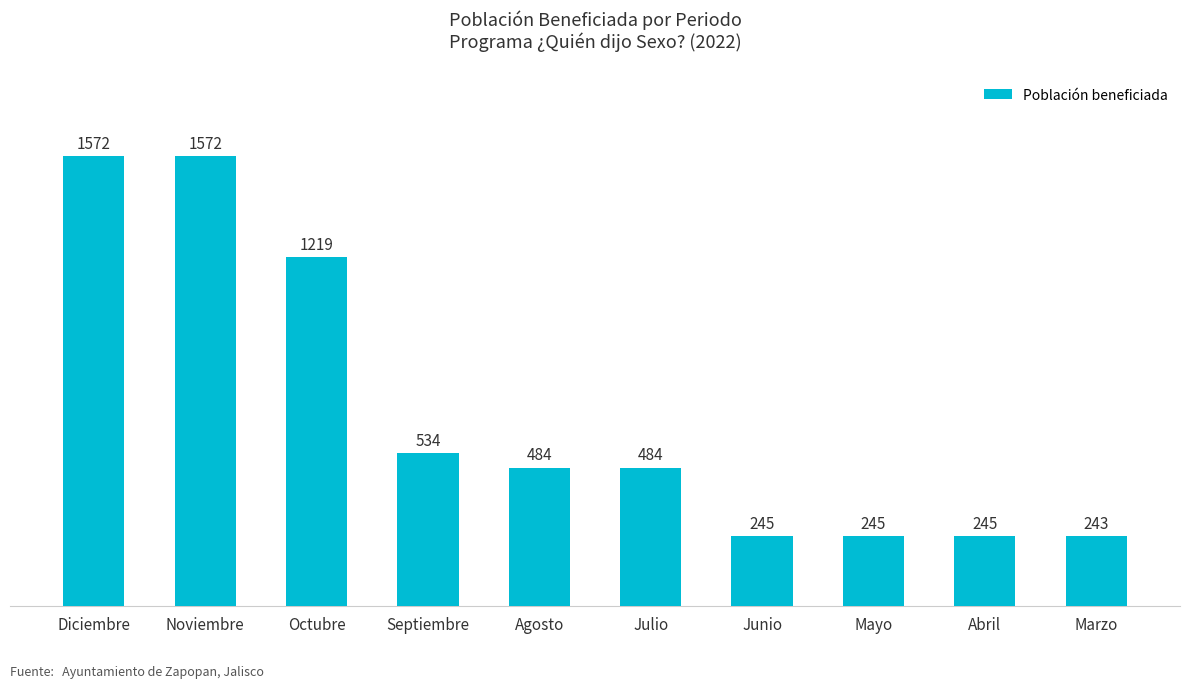

What is the change in value from Julio to Abril?

-239